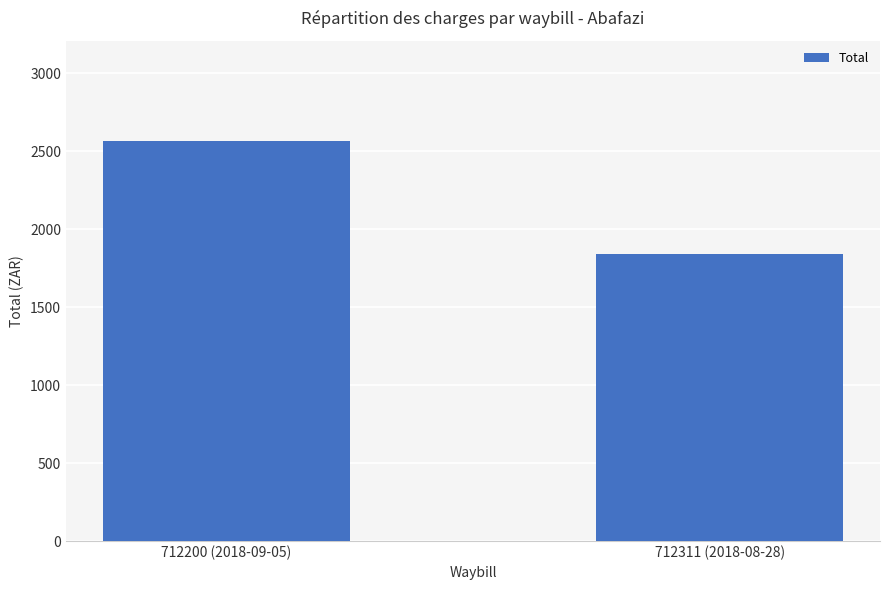

What is the average value?

2202.6